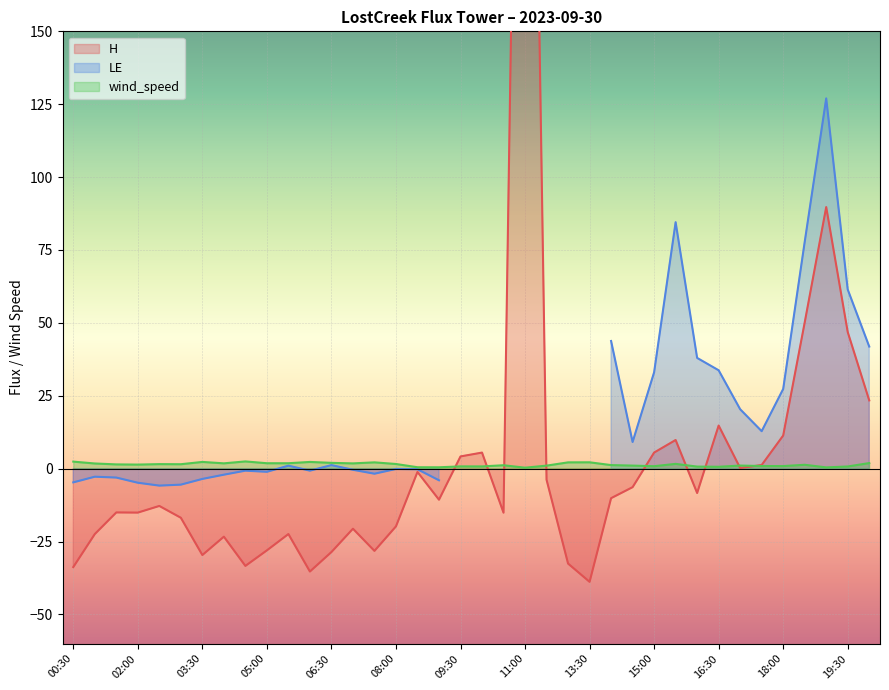

True or false: H has more than 0 points higher than both neighbors.

True